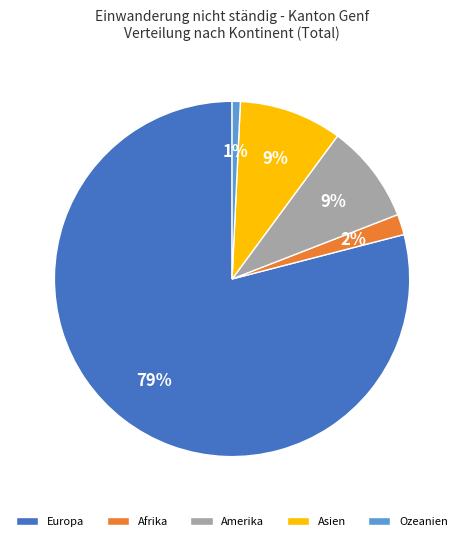

Count the number of slices in the pie.

5